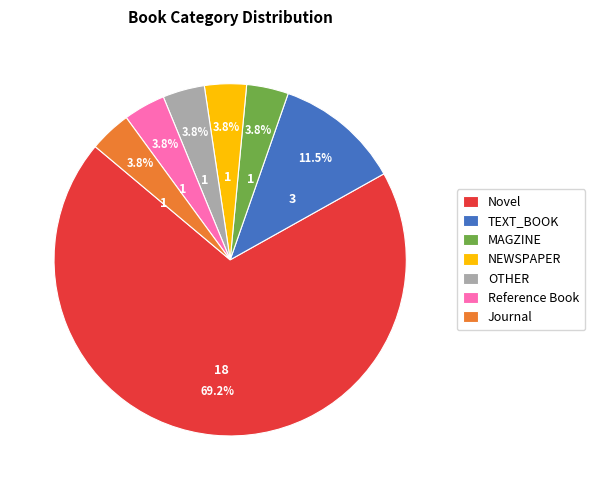

Which category has the biggest portion of the pie?

Novel